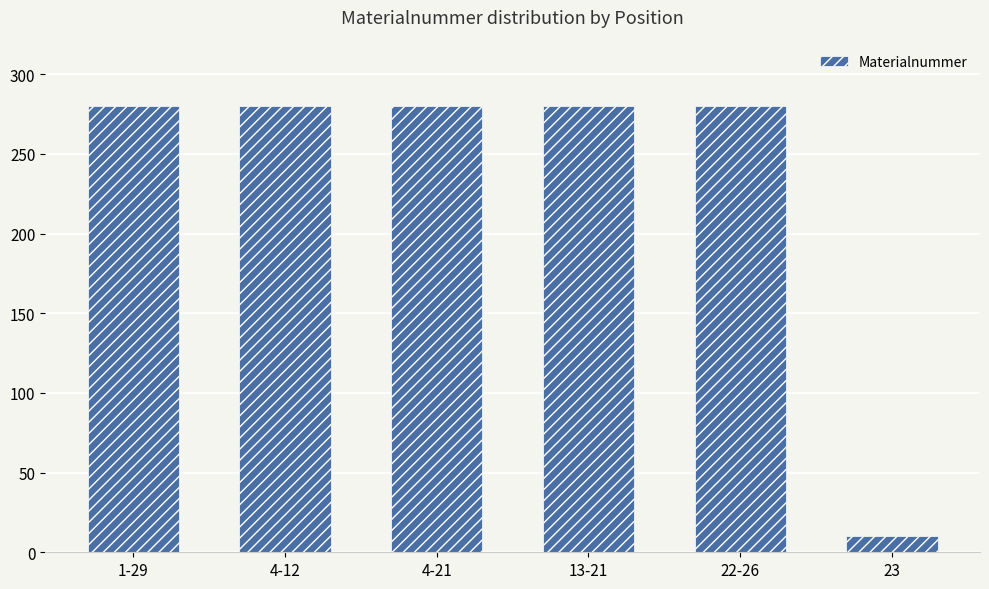

How many bars are there in total?

6